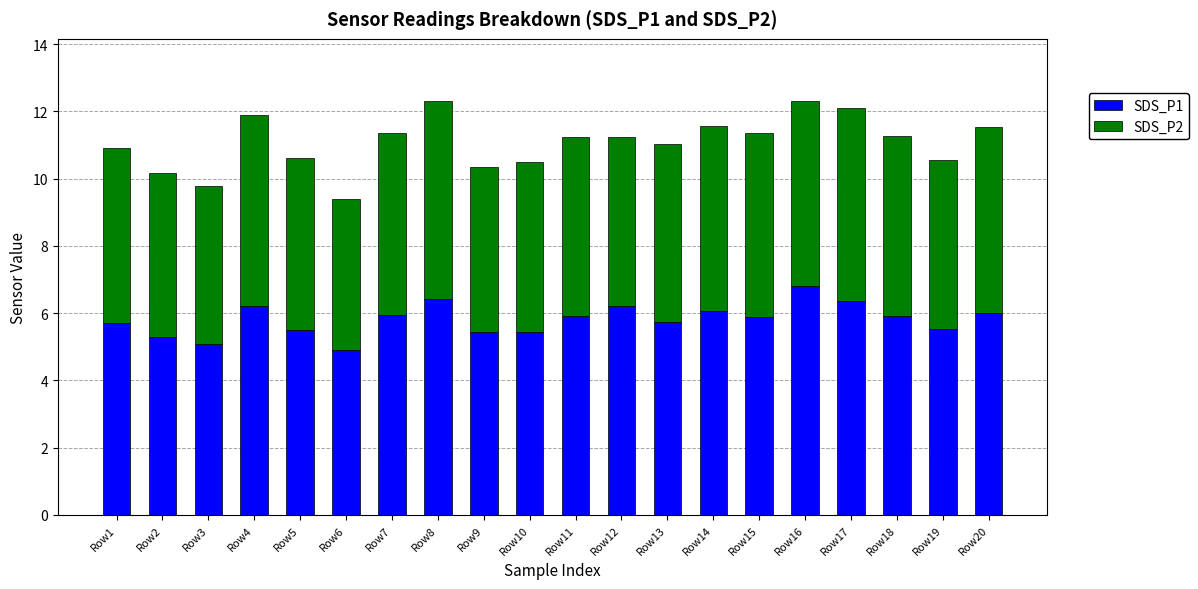

How many data points does each series have?

20